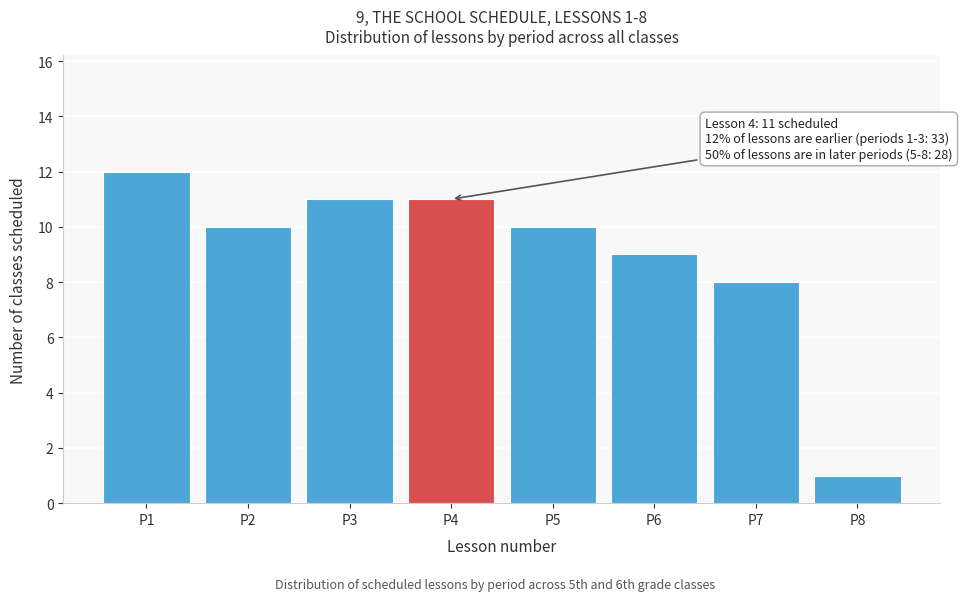

Reading right to left, list all the values displayed in this chart.

1	8	9	10	11	11	10	12